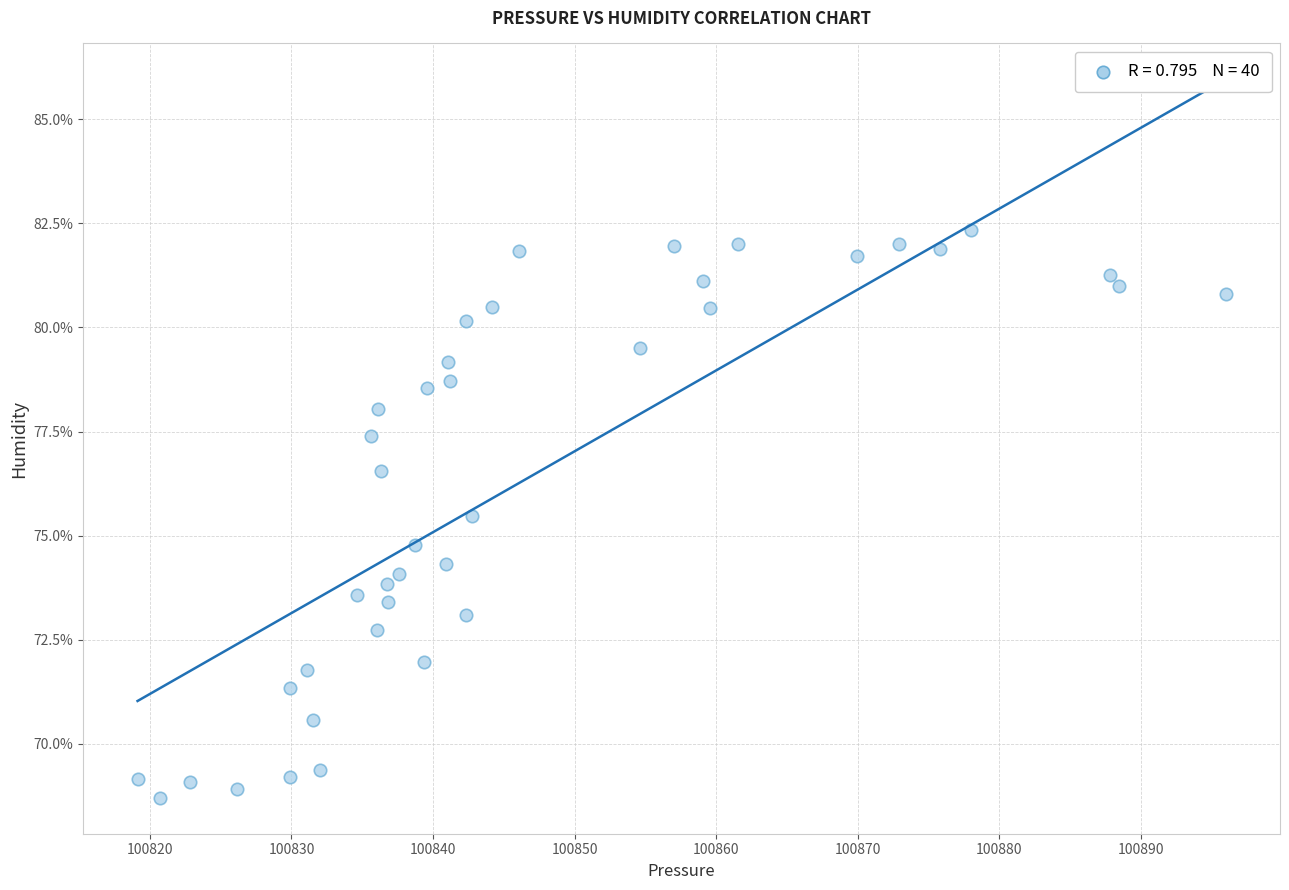

What Y value in the scatter plot is closest to 75?

74.8